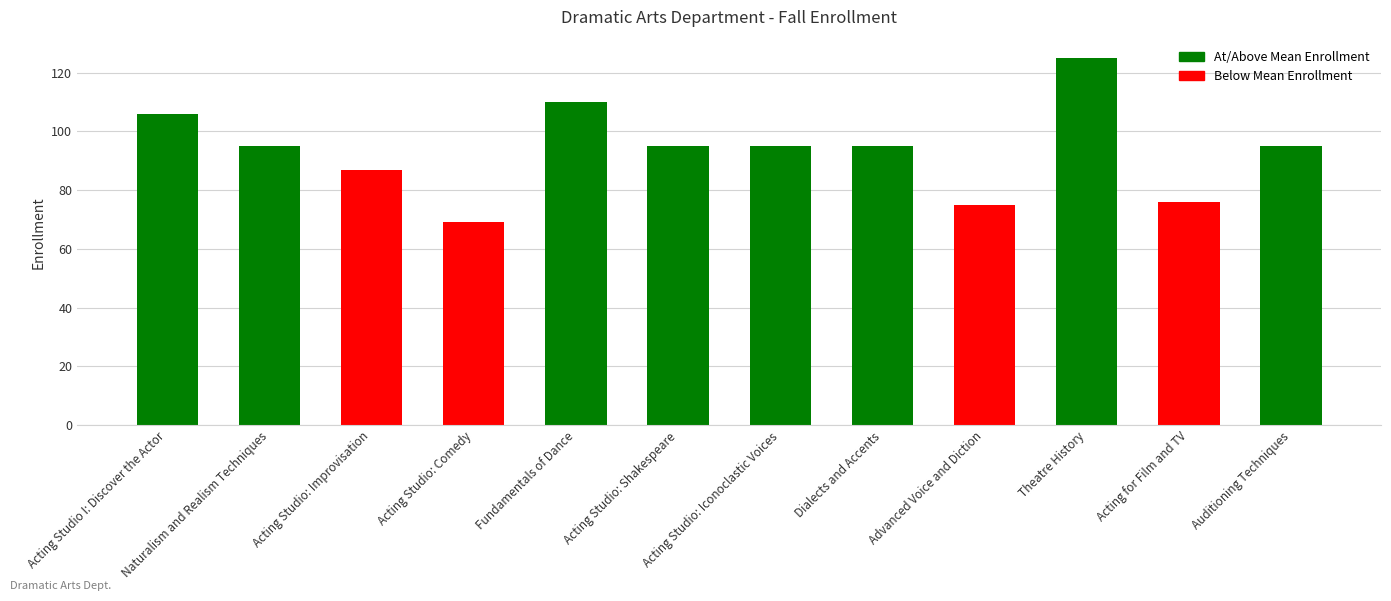

Between Acting Studio: Improvisation and Theatre History, which is larger?

Theatre History